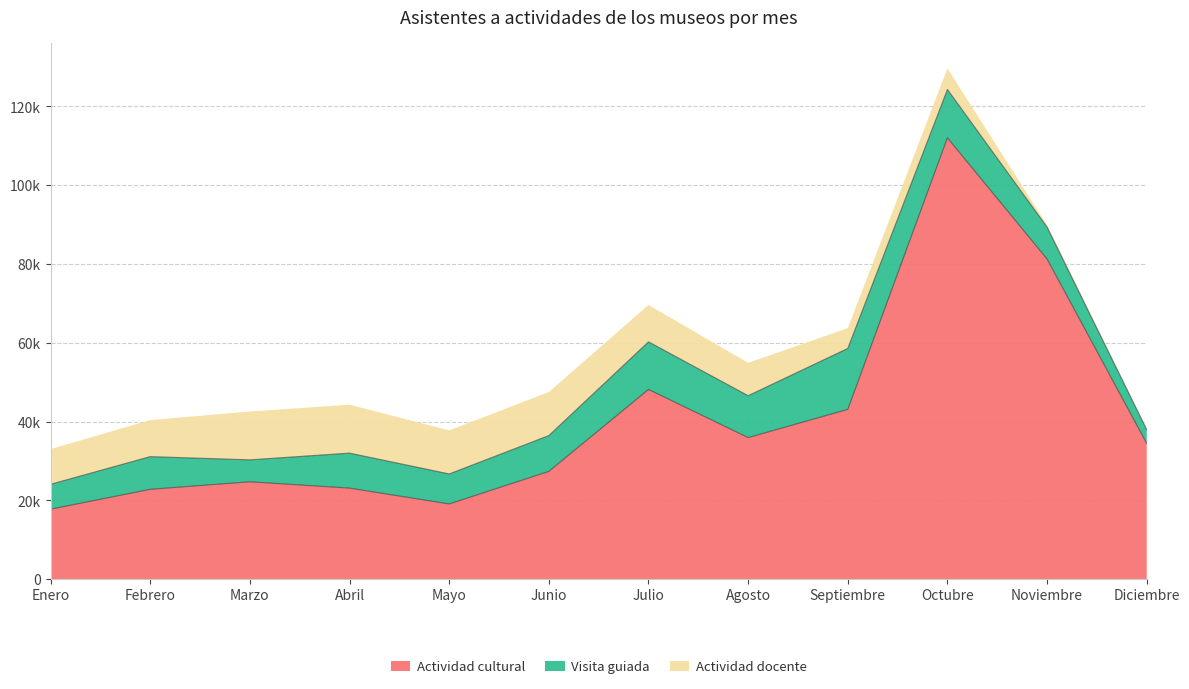

Count the number of data series in this chart.

3